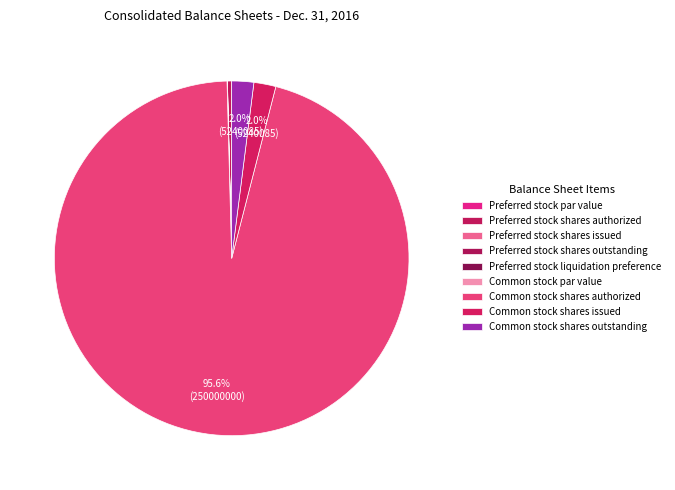

What portion of the pie excludes Common stock par value?

100.0%